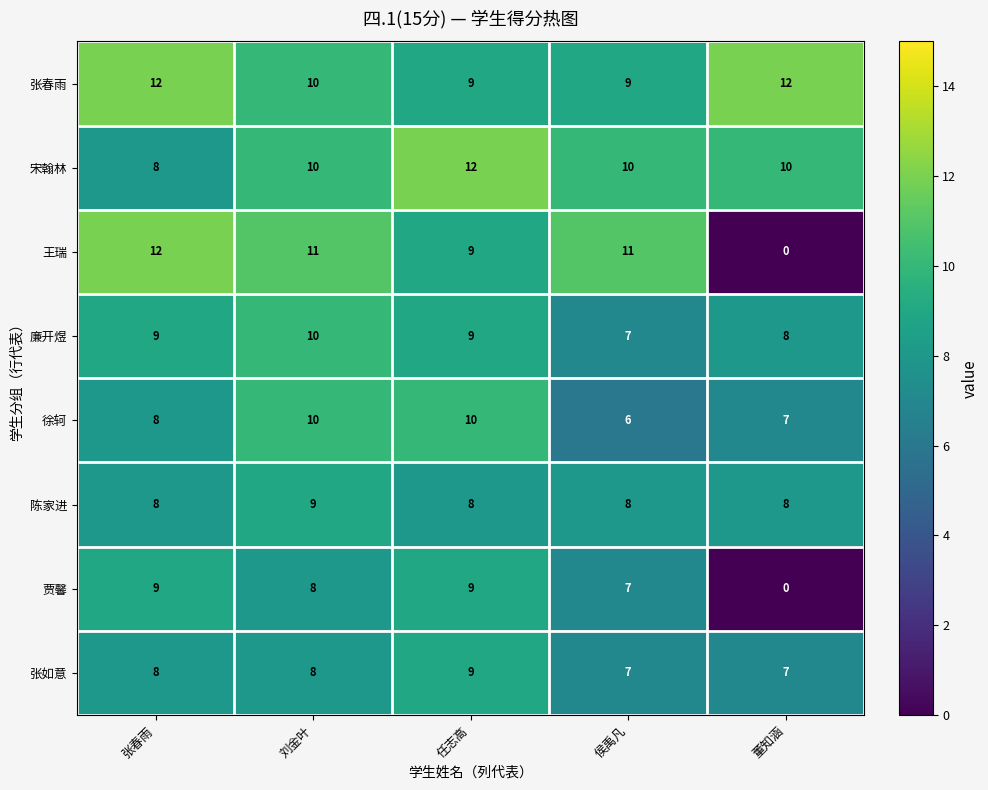

Count the 张如意 values in the range 7 to 8.

4